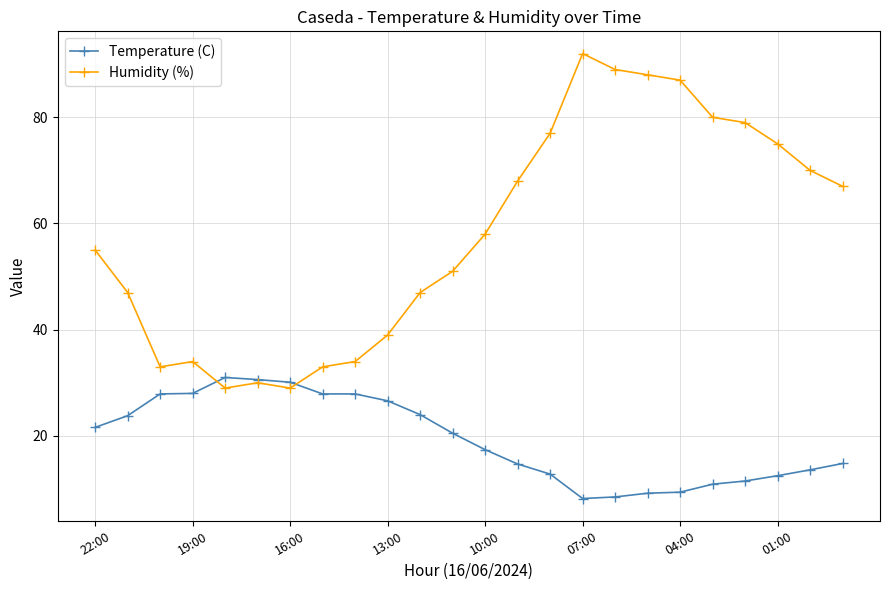

What is the maximum value shown in the chart?

92.0